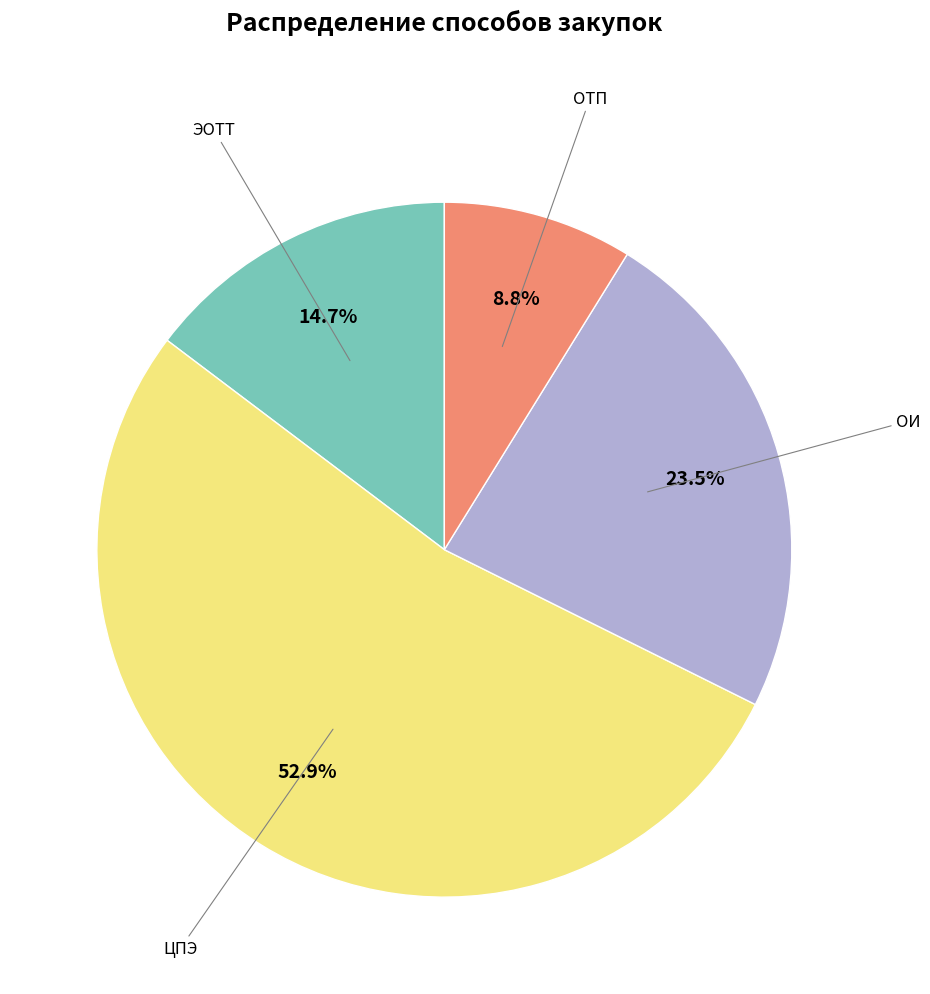

Is there a majority slice in this chart?

Yes